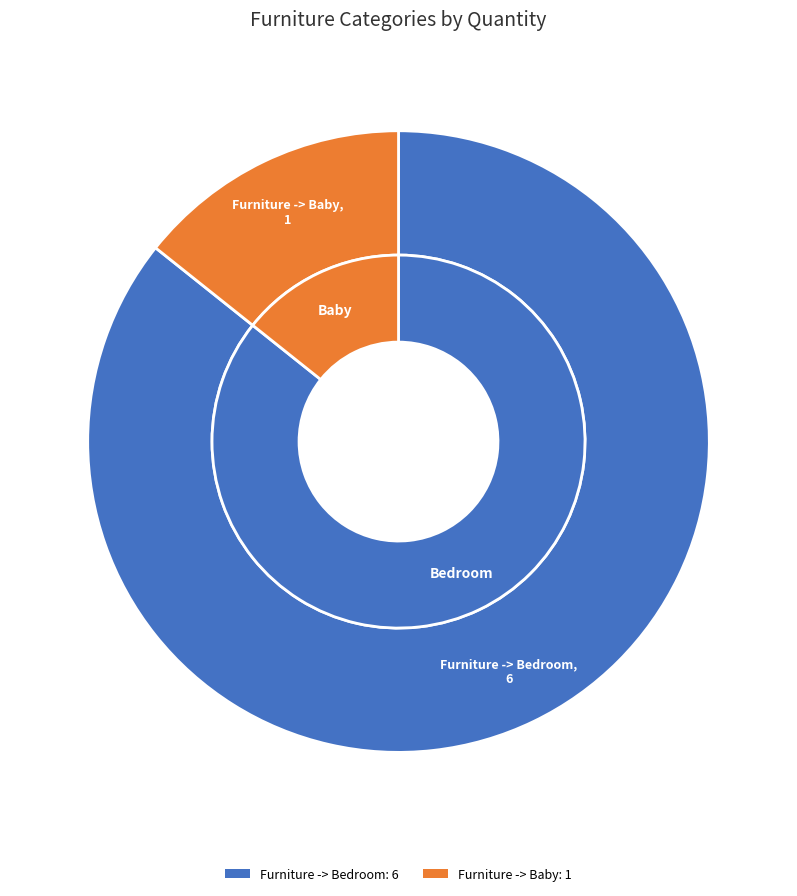

What is the majority slice?

Furniture -> Bedroom